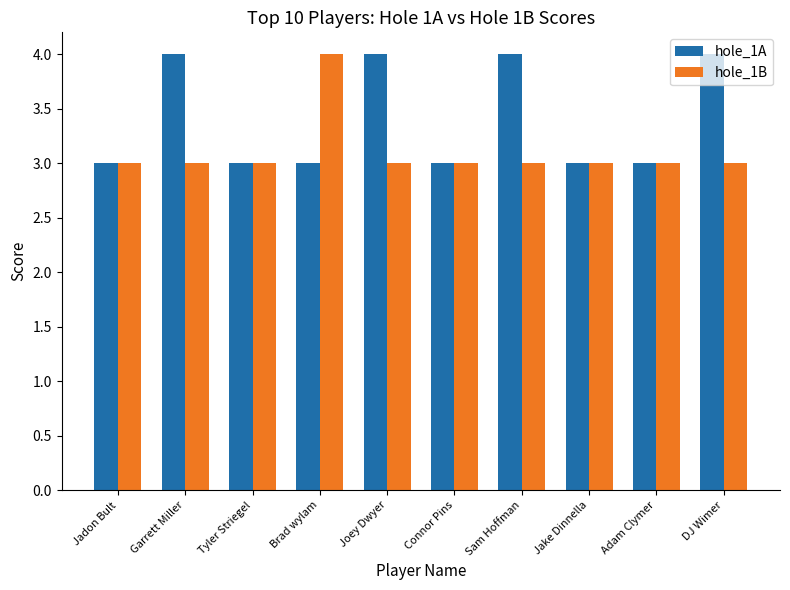

What is the label of the 10th bar from the right?

Jadon Bult